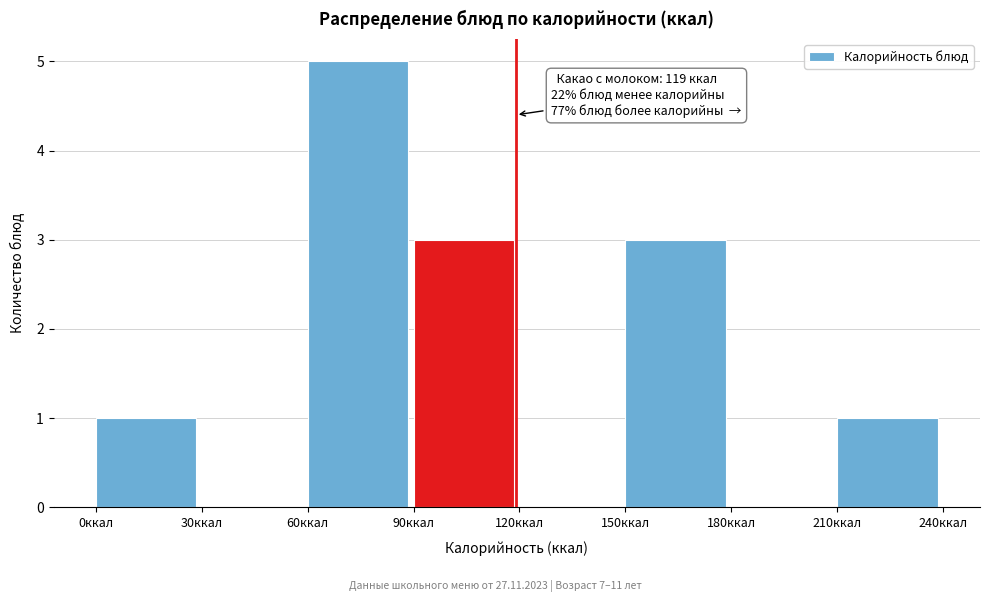

Which range on the x-axis has the tallest bar?

60 to 90